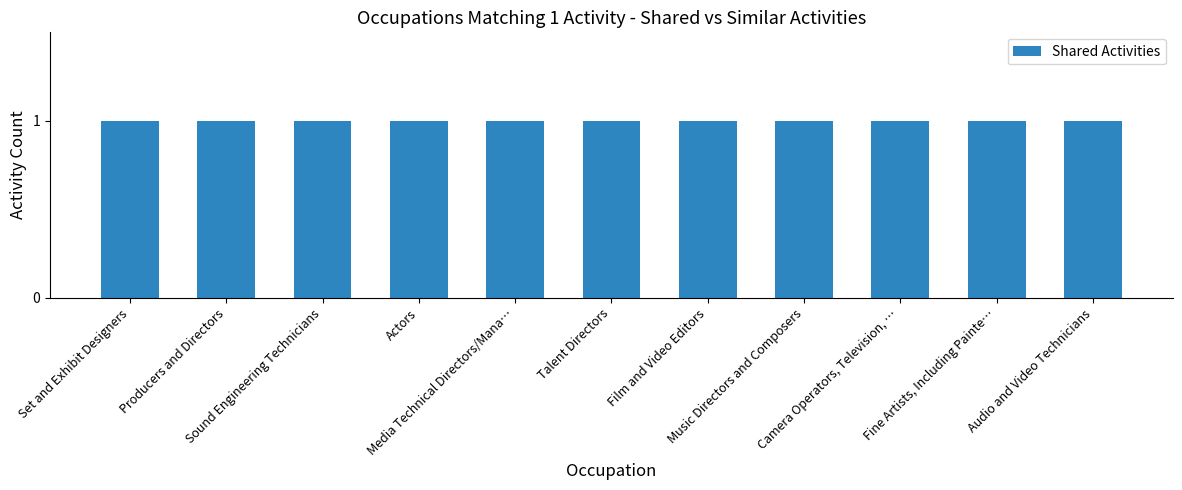

At which label is Shared Activities closest to 1?

Set and Exhibit Designers